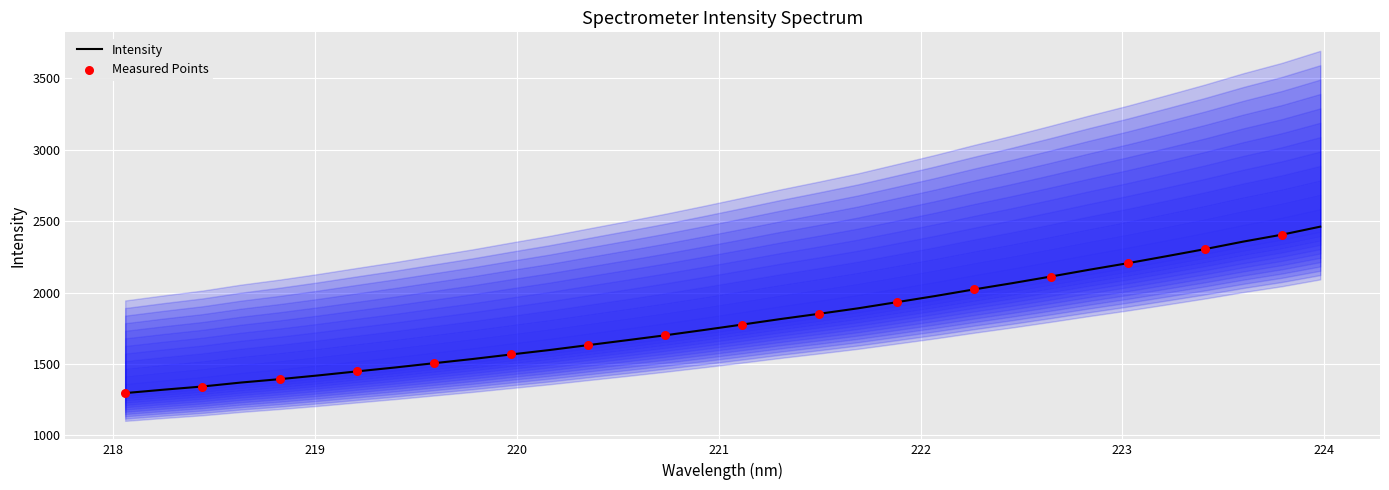

What is the minimum value for Intensity?

1296.5